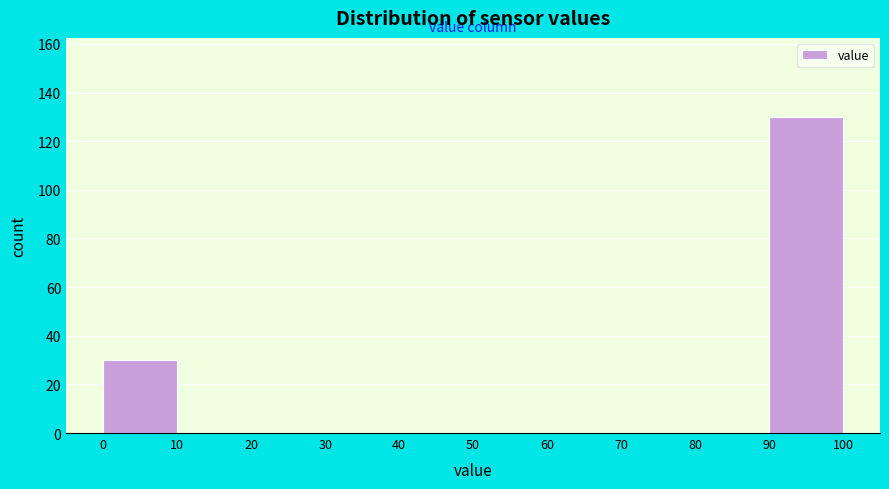

Reading left to right, list every bar in this chart as the range it spans on the x-axis followed by its height. The values are not printed on the chart, so give them approximately, as read against the axis.

0 to 10: 30
10 to 20: 0
20 to 30: 0
30 to 40: 0
40 to 50: 0
50 to 60: 0
60 to 70: 0
70 to 80: 0
80 to 90: 0
90 to 100: 130